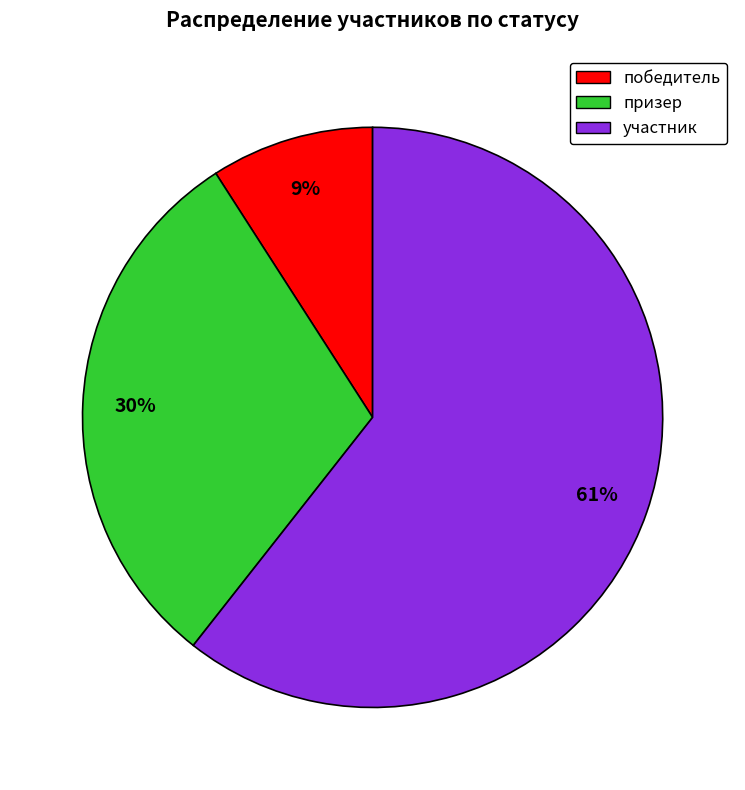

True or false: победитель accounts for 9% of the total.

True